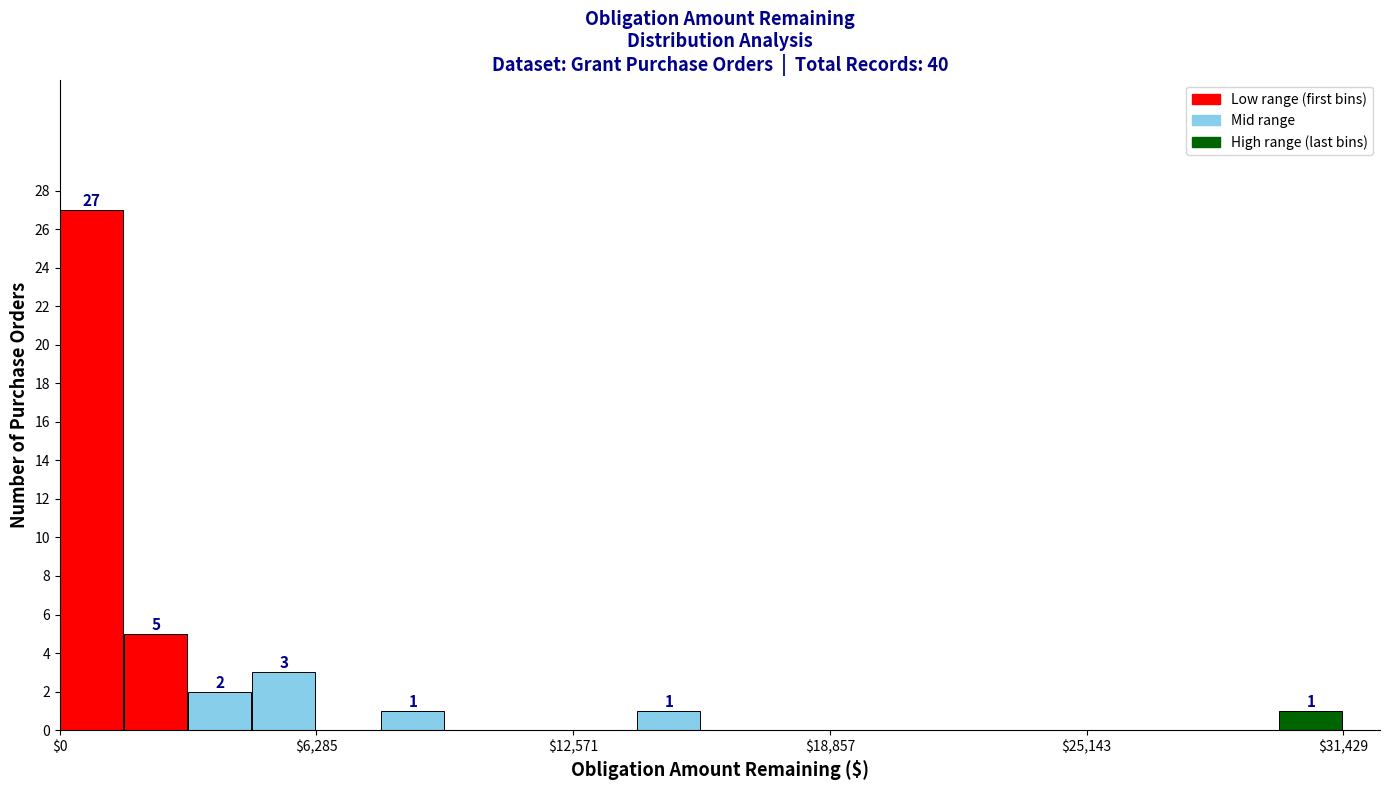

Read against the x-axis, roughly where is the centre of the tallest bar?

1000